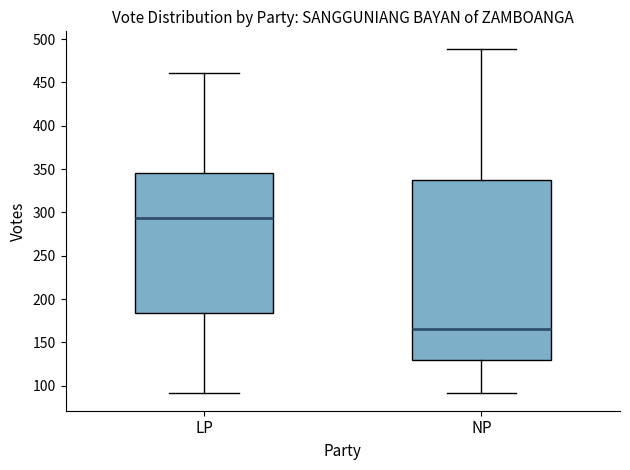

Where does the upper whisker of the box for NP end on the y-axis? The values are not printed on the chart, so give them approximately, as read against the axis.

490